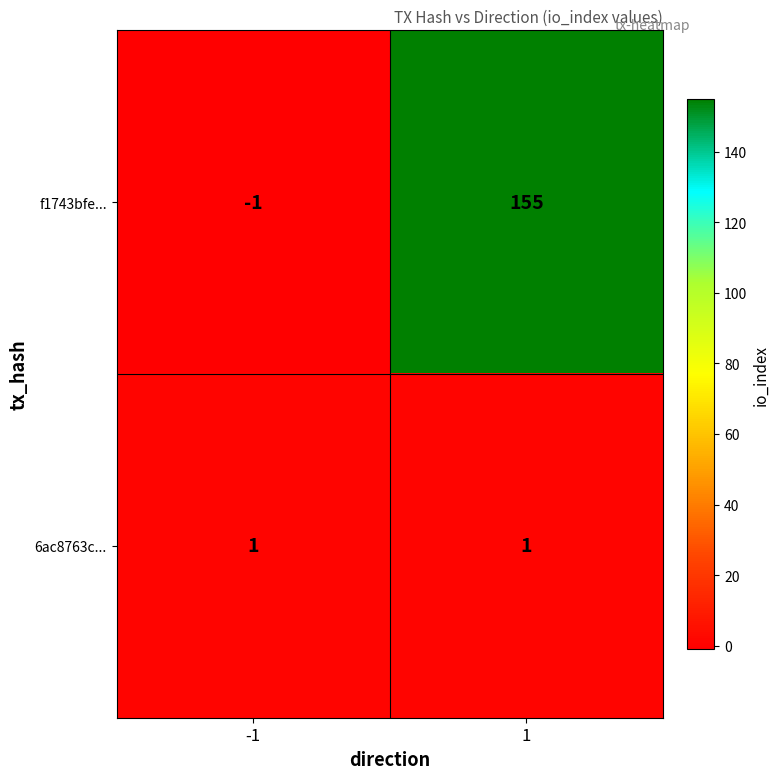

Reading left to right, what are all the values shown in this chart?

f1743bfe...: -1=-1	1=155
6ac8763c...: -1=1	1=1